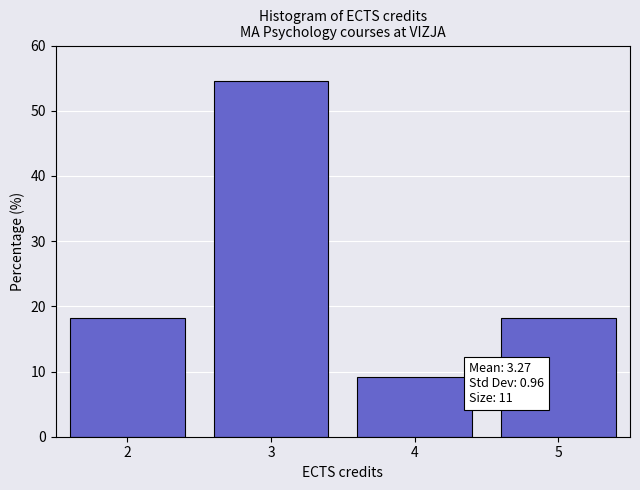

Over which range of the x-axis is the bar tallest?

2.5 to 3.5